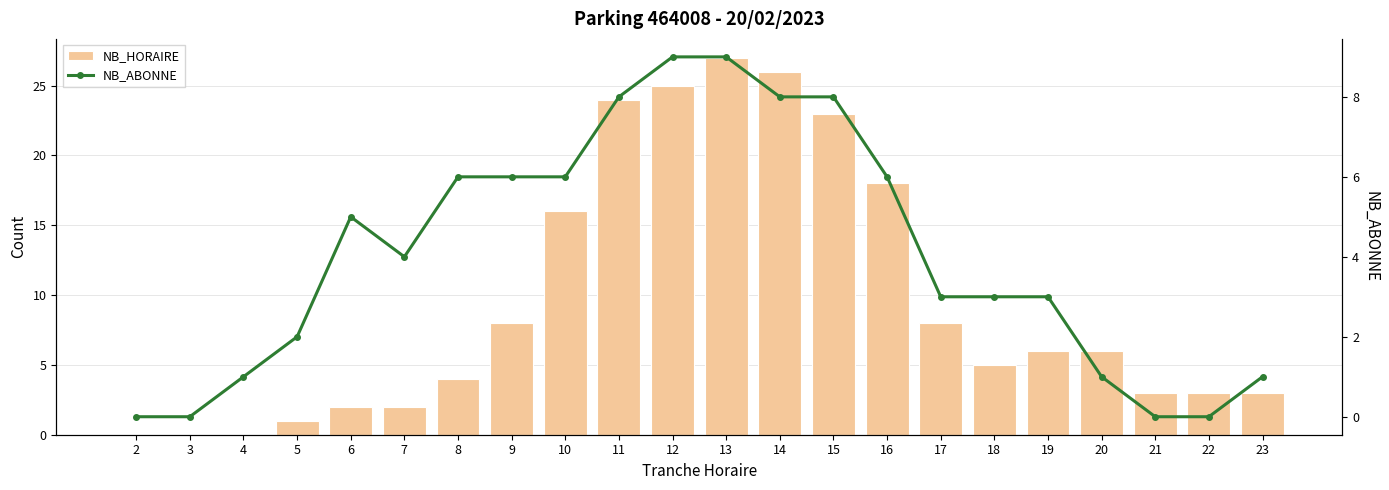

What is the difference between the maximum and minimum values in the NB_HORAIRE series?

27